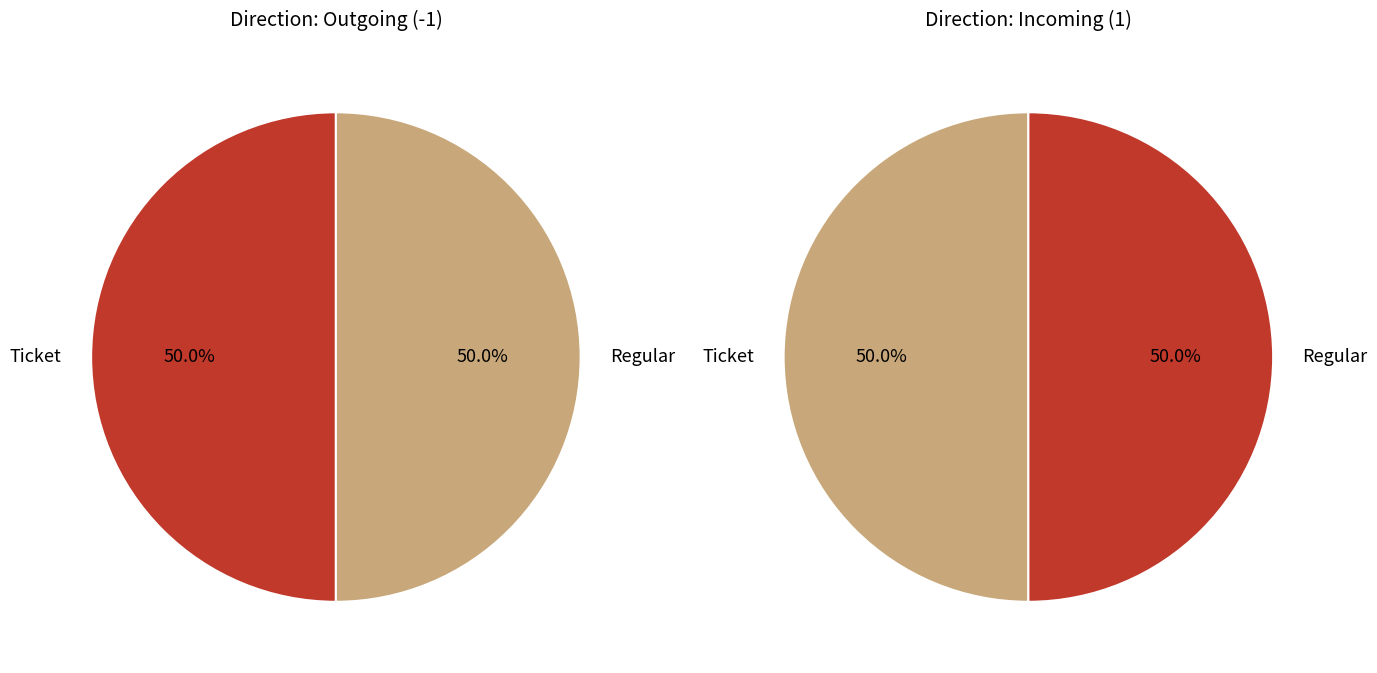

Does Ticket account for over 50% of the chart?

No